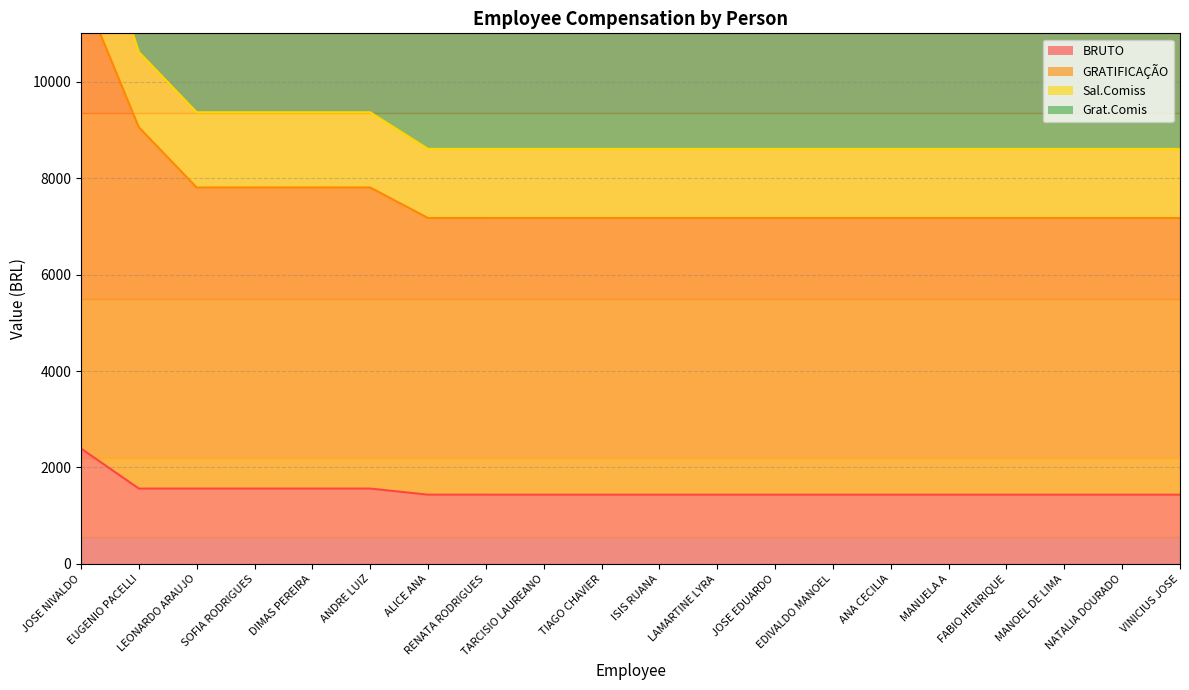

True or false: GRATIFICAÇÃO and Sal.Comiss cross at least once.

False